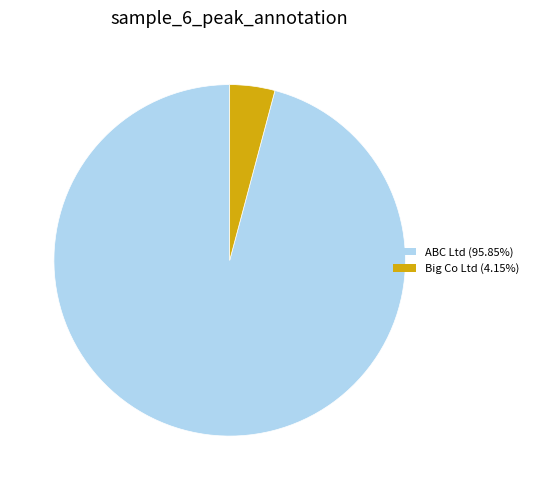

Is the sum of ABC Ltd and Big Co Ltd greater than half?

Yes